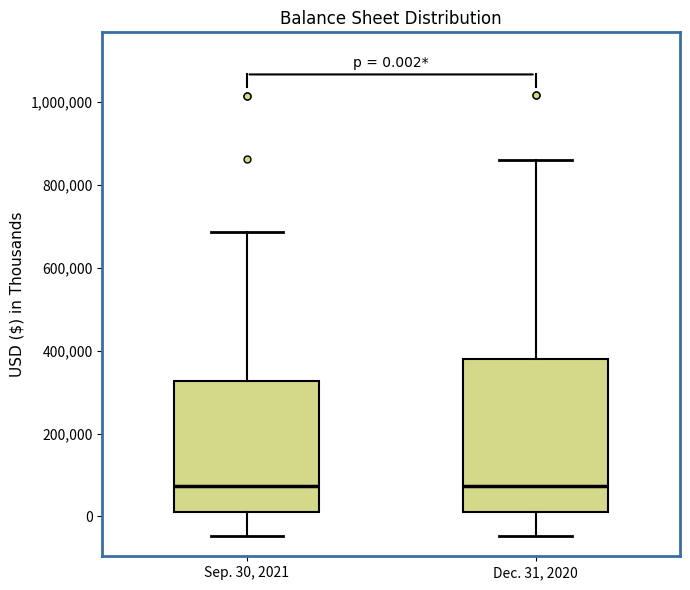

Comparing the boxes themselves (not the whiskers), which one is the tallest?

Dec. 31, 2020